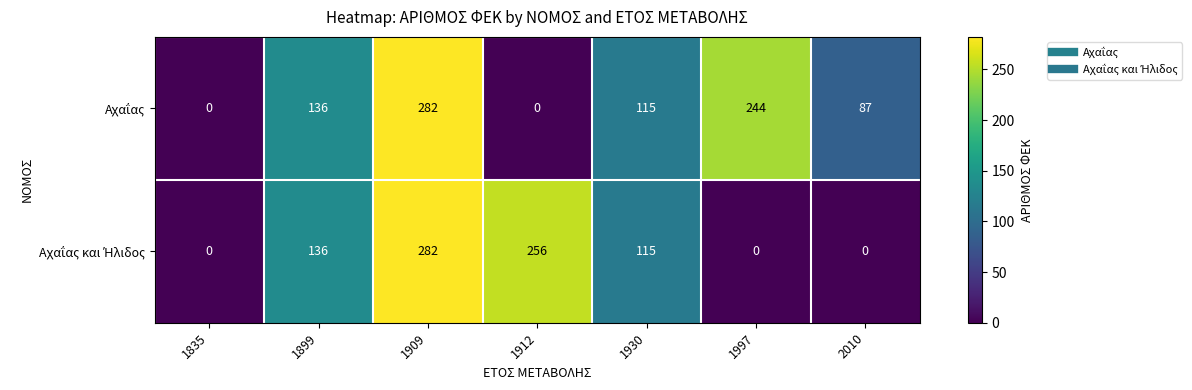

At which category does the chart reach its peak across all series?

1909